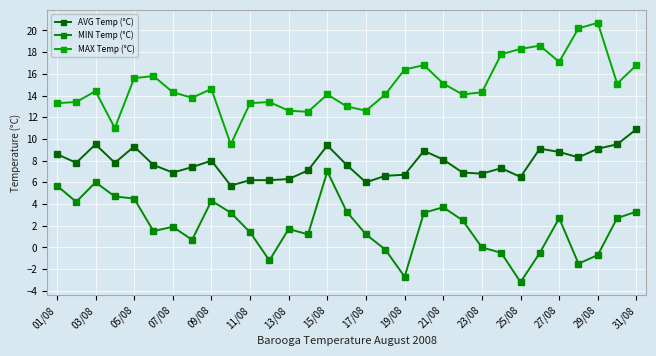

Rank the series by their average value, from highest to lowest.

MAX Temp (°C), AVG Temp (°C), MIN Temp (°C)